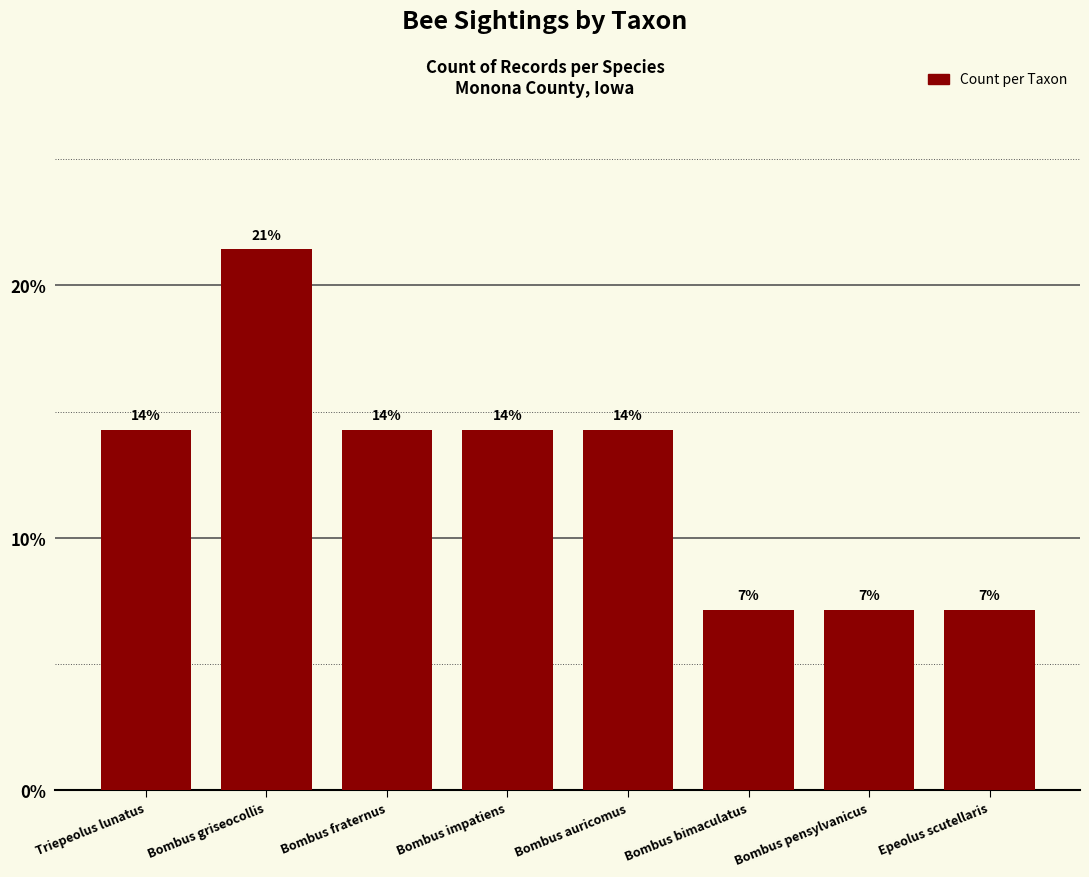

Does the chart contain any negative values?

No